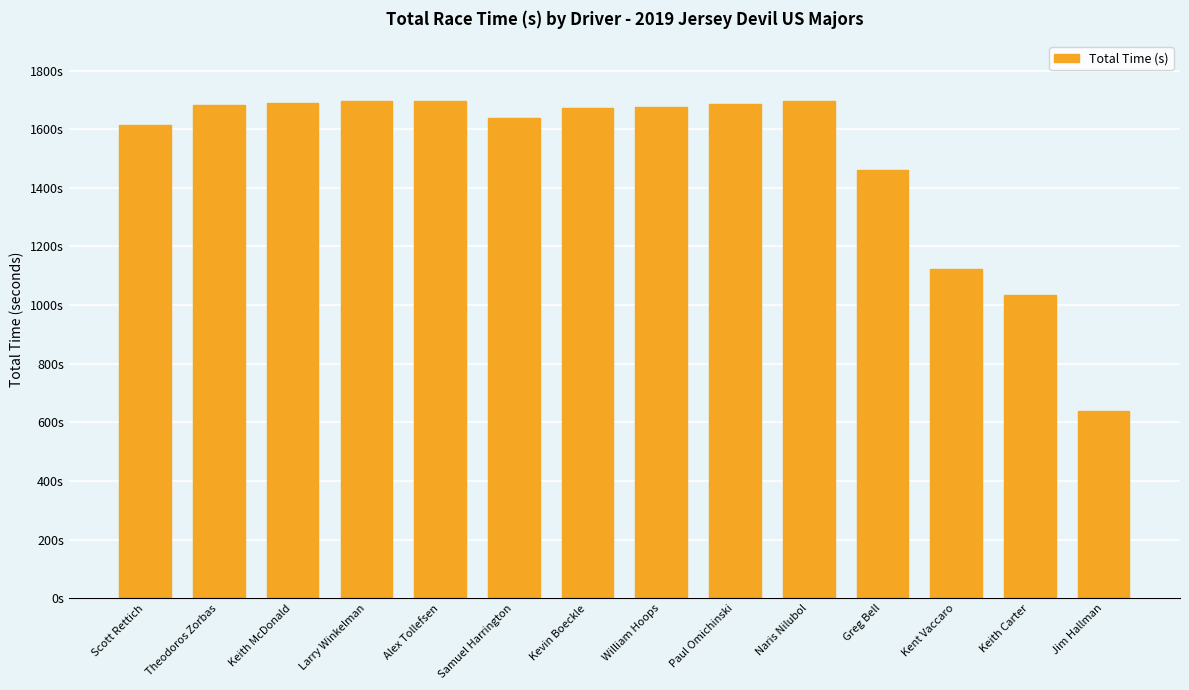

What is the maximum value shown in the chart?

1695.8